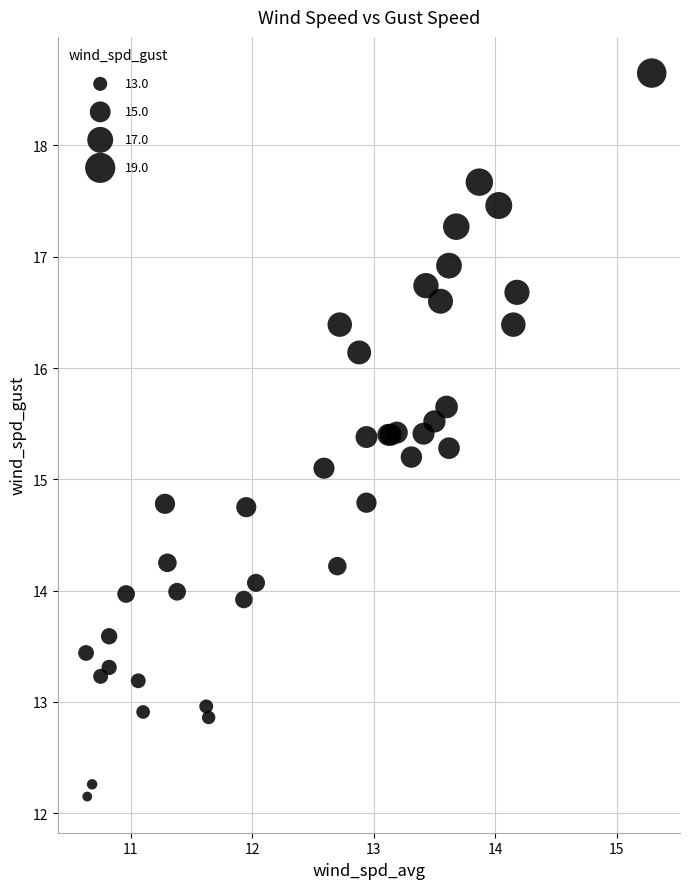

What Y value in the scatter plot is closest to 15?

15.1